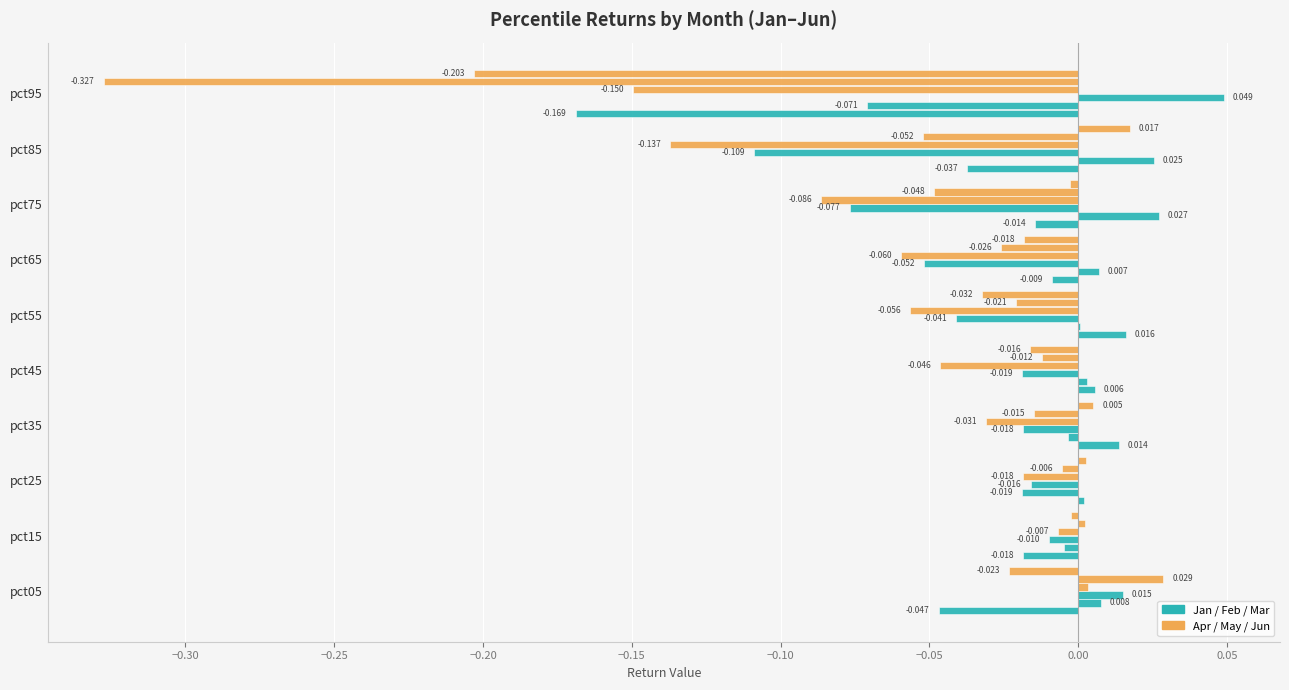

Reading right to left, extract all data points from this chart.

Jan: -0.2	-0.0	-0.0	-0.0	0.0	0.0	0.0	0.0	-0.0	-0.0
Feb: -0.1	0.0	0.0	0.0	0.0	0.0	-0.0	-0.0	-0.0	0.0
Mar: 0.0	-0.1	-0.1	-0.1	-0.0	-0.0	-0.0	-0.0	-0.0	0.0
Apr: -0.1	-0.1	-0.1	-0.1	-0.1	-0.0	-0.0	-0.0	-0.0	0.0
May: -0.3	-0.1	-0.0	-0.0	-0.0	-0.0	-0.0	-0.0	0.0	0.0
Jun: -0.2	0.0	-0.0	-0.0	-0.0	-0.0	0.0	0.0	-0.0	-0.0